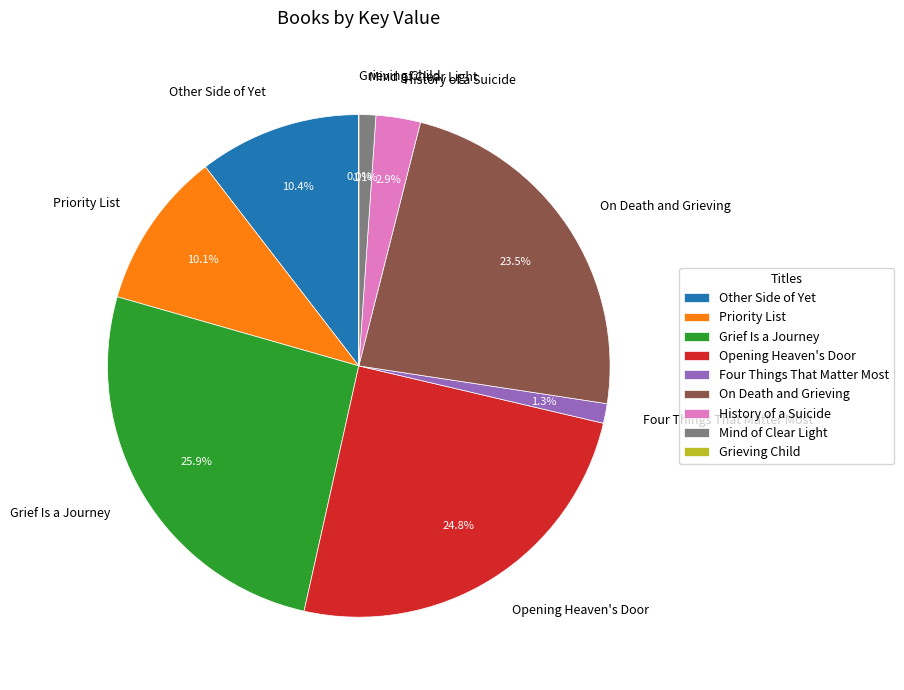

Between Four Things That Matter Most and On Death and Grieving, which is larger?

On Death and Grieving